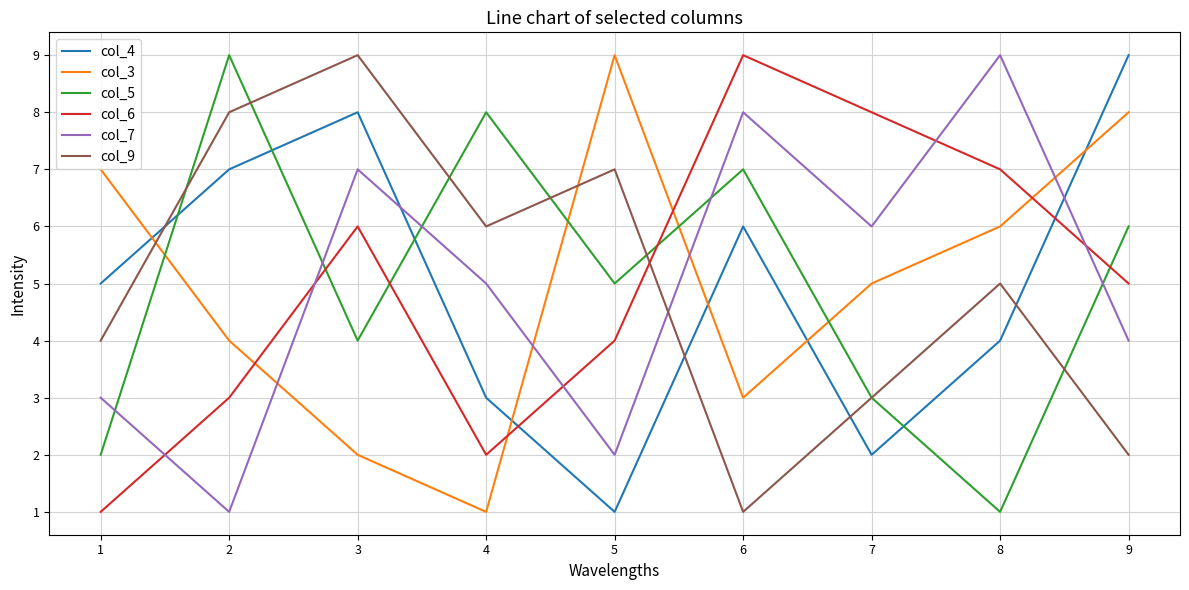

What is the sum of the col_4 values at 2 and 8?

11